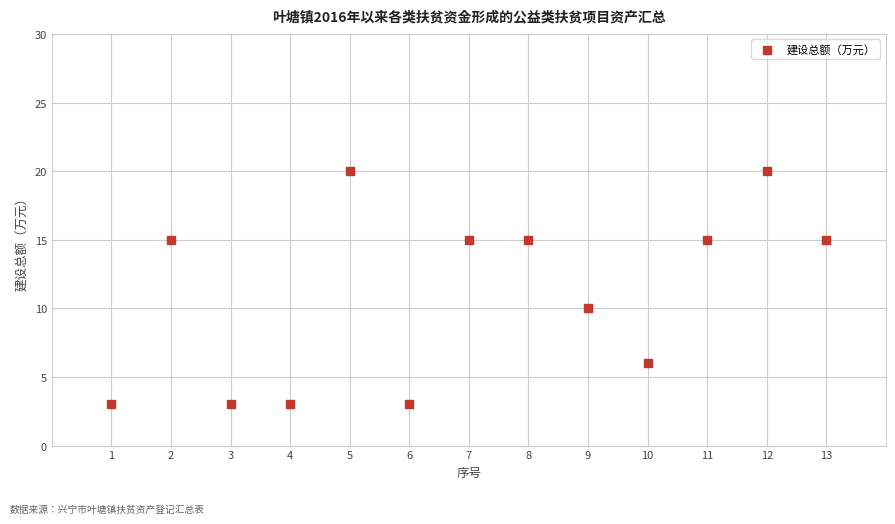

What is the range of Y values (max minus min)?

17